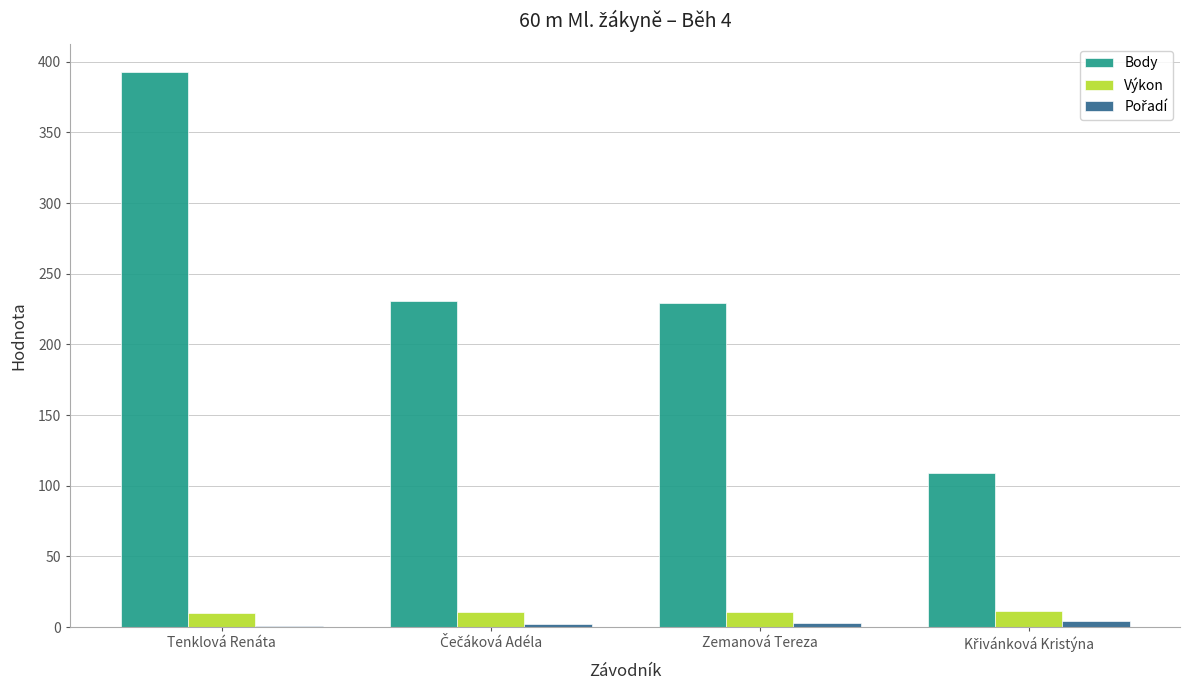

Which series has the largest total across all categories?

Body